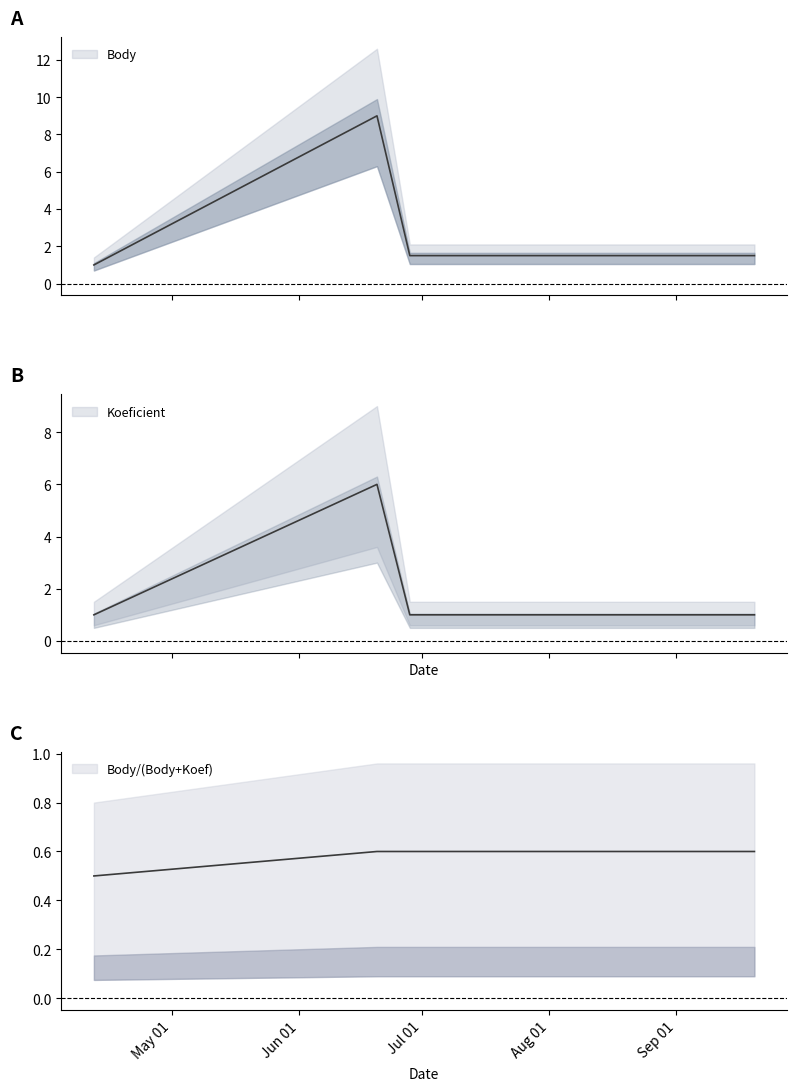

Reading right to left, list all the values displayed in this chart.

Body: 2008-09-20=1.5	2008-08-30=1.5	2008-06-28=1.5	2008-06-20=9.0	2008-04-12=1.0
Koeficient: 2008-09-20=1.0	2008-08-30=1.0	2008-06-28=1.0	2008-06-20=6.0	2008-04-12=1.0